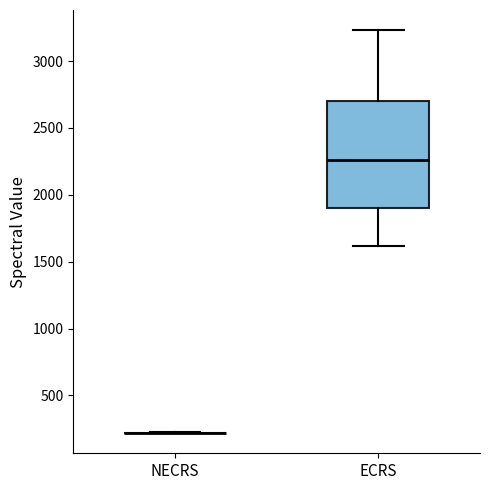

Reading left to right, transcribe this box plot: for each box, give where its median line is, the range the box spans, and where its two whiskers end, as read against the y-axis. The values are not printed on the chart, so give them approximately, as read against the axis.

NECRS: box collapsed to a line at 200, whiskers 200 to 200
ECRS: median 2250, box 1900 to 2700, whiskers 1600 to 3250